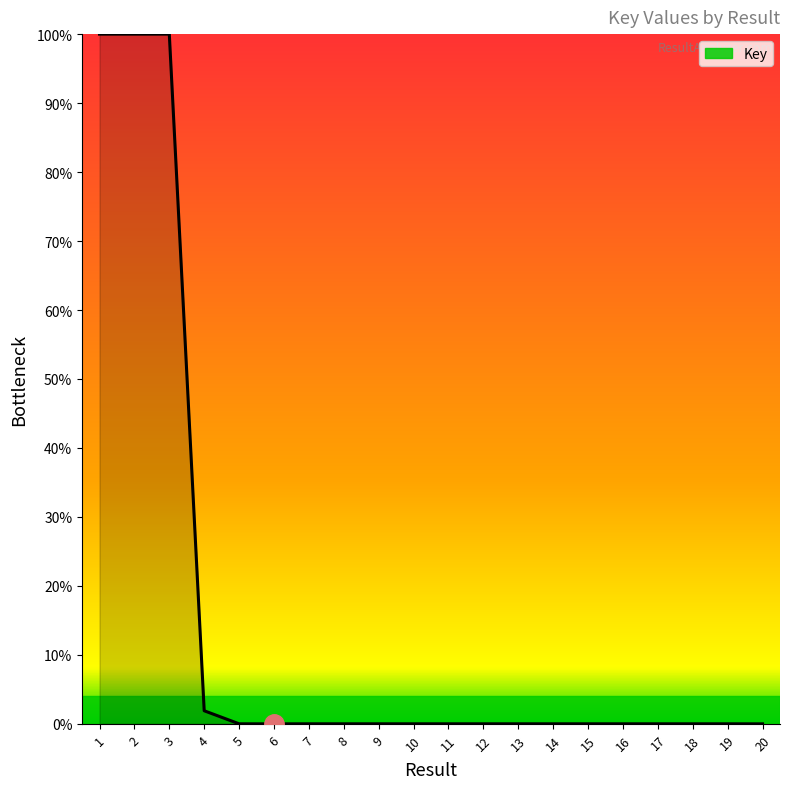

At which label is the value closest to 50?

4